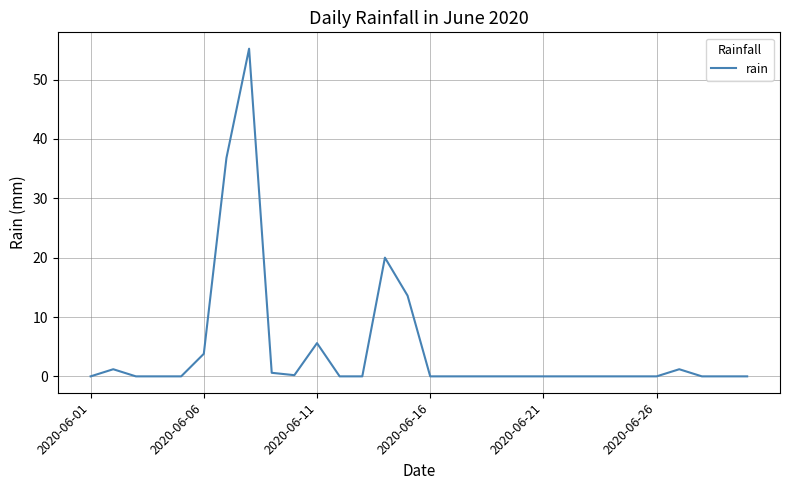

What is the difference between the maximum and minimum values?

55.2